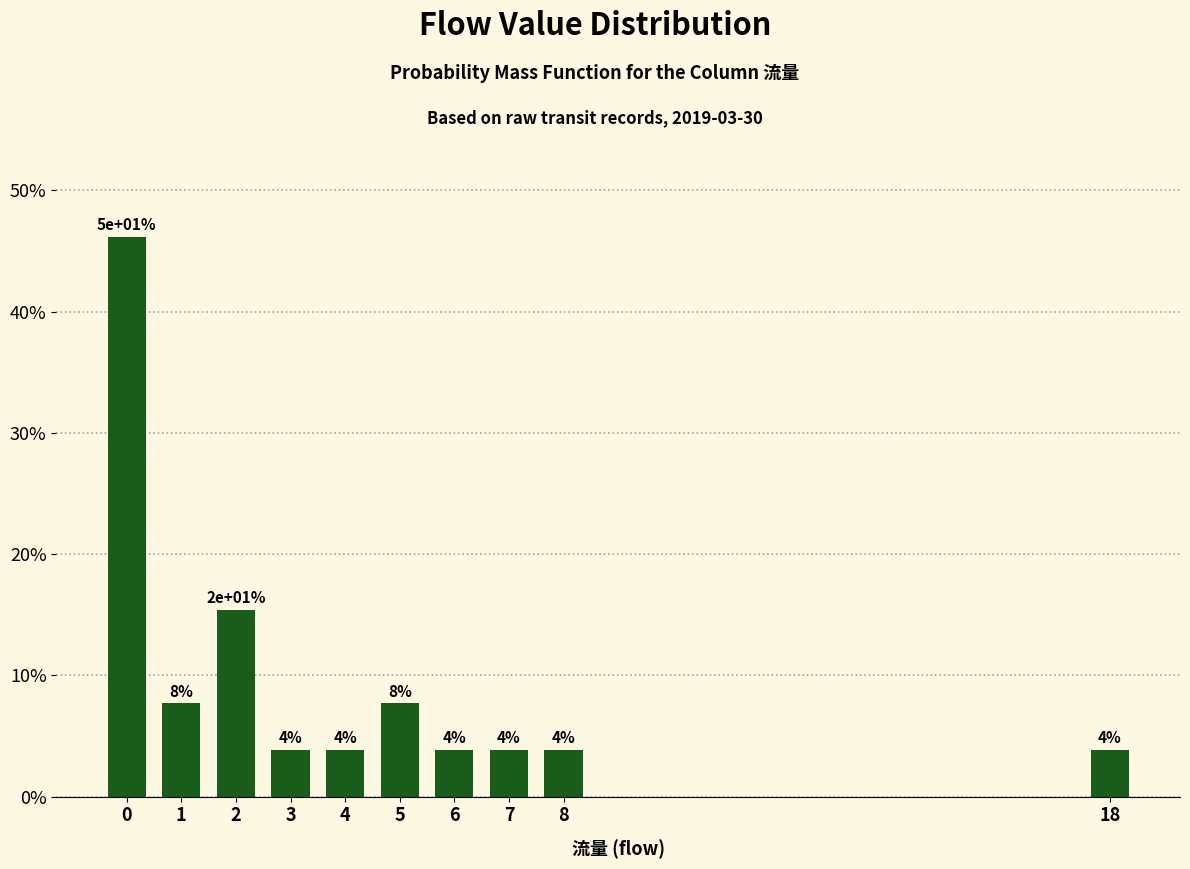

Does the chart contain any negative values?

No